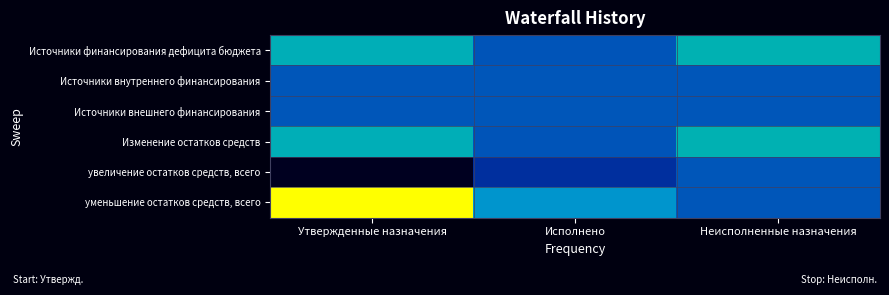

How many series are shown in this chart?

6